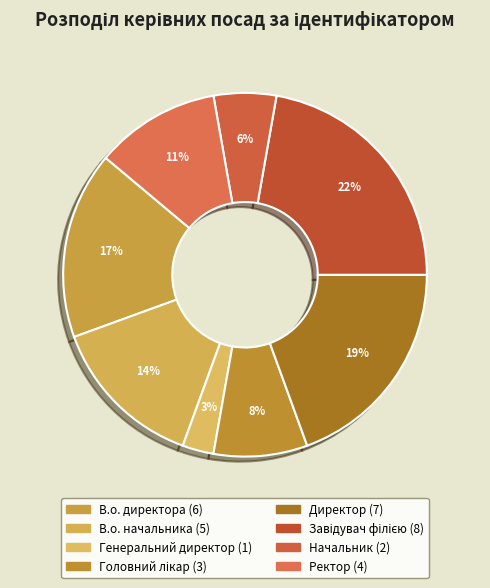

Rank the categories by value from highest to lowest.

Завідувач філією, Директор, В.о. директора, В.о. начальника, Ректор, Головний лікар, Начальник, Генеральний директор